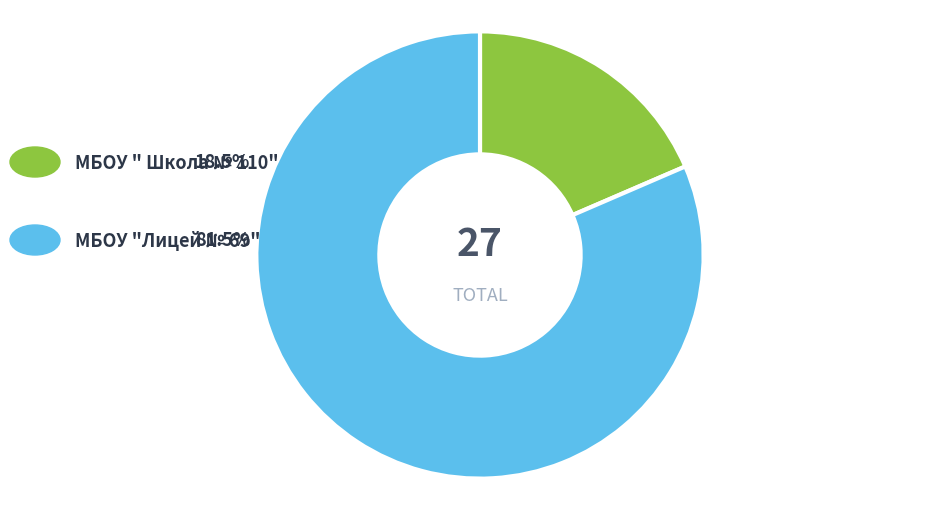

Is there any slice that represents more than half of the pie?

Yes